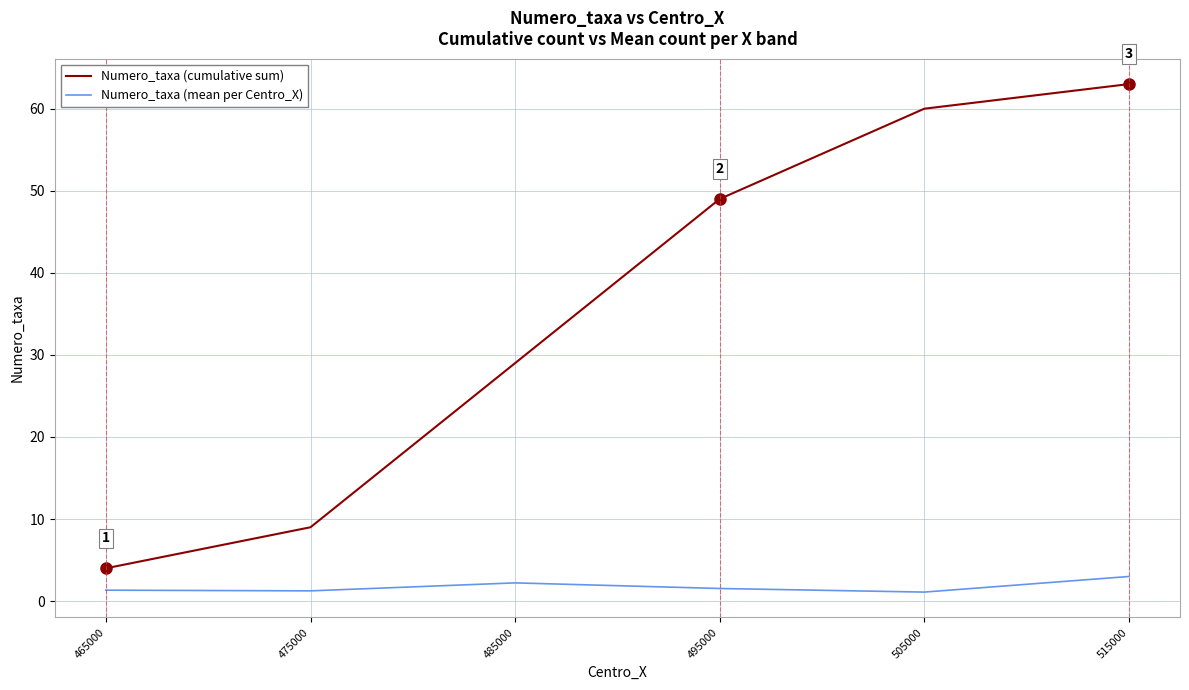

The value of Numero_taxa (mean per Centro_X) at 465000 is 1.3. True or false?

True